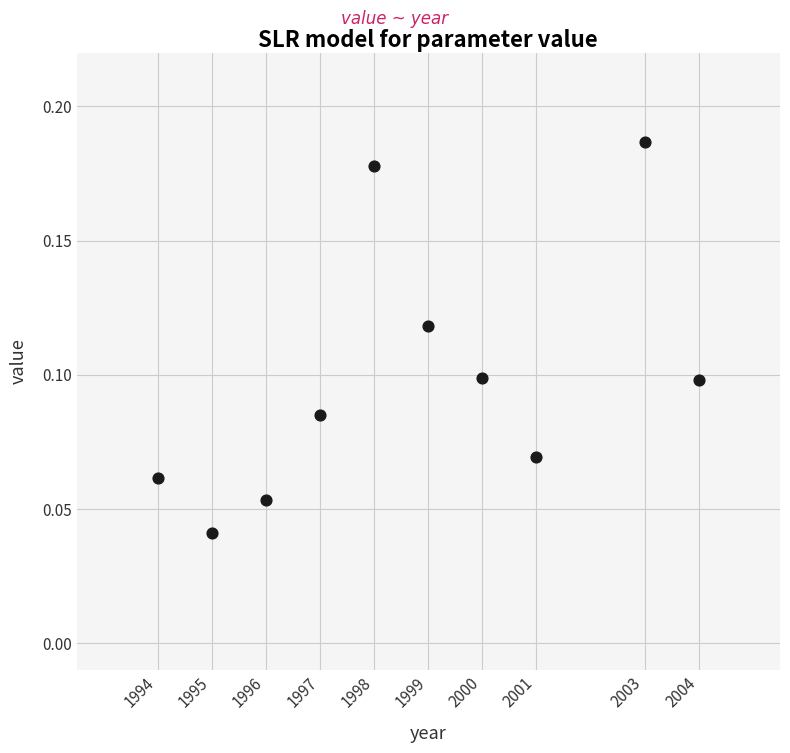

What is the range of X values (max minus min)?

10.0